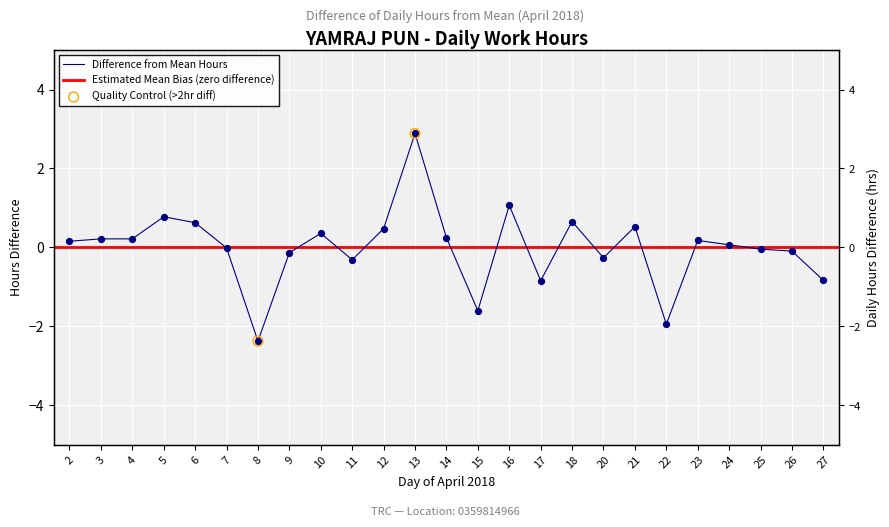

What is the change in value from 5 to 13?

+2.1